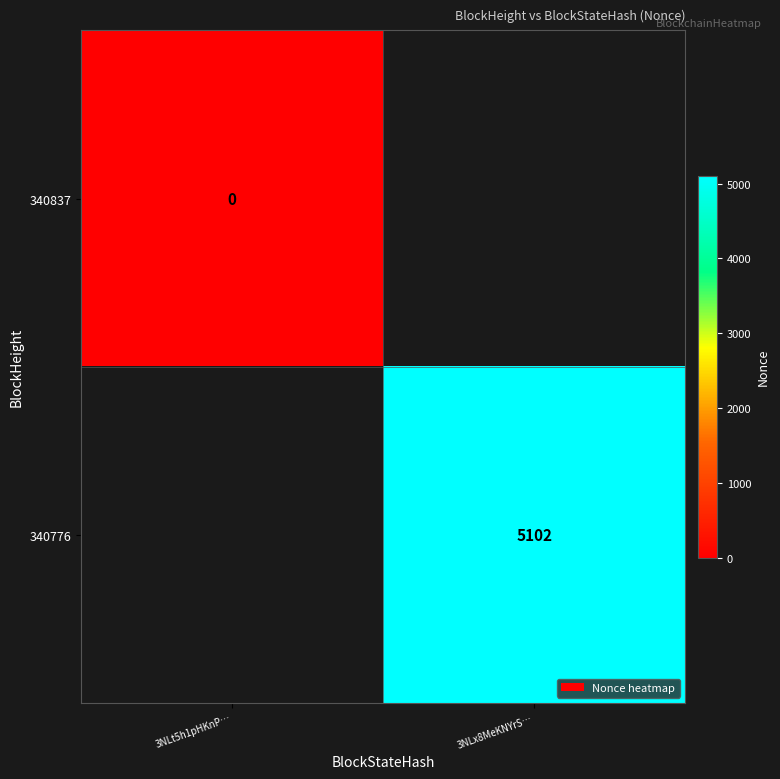

Is the value of 340837 at 3NLt5h1pHKnP… greater than the value of 340776 at 3NLx8MeKNYrS…?

No